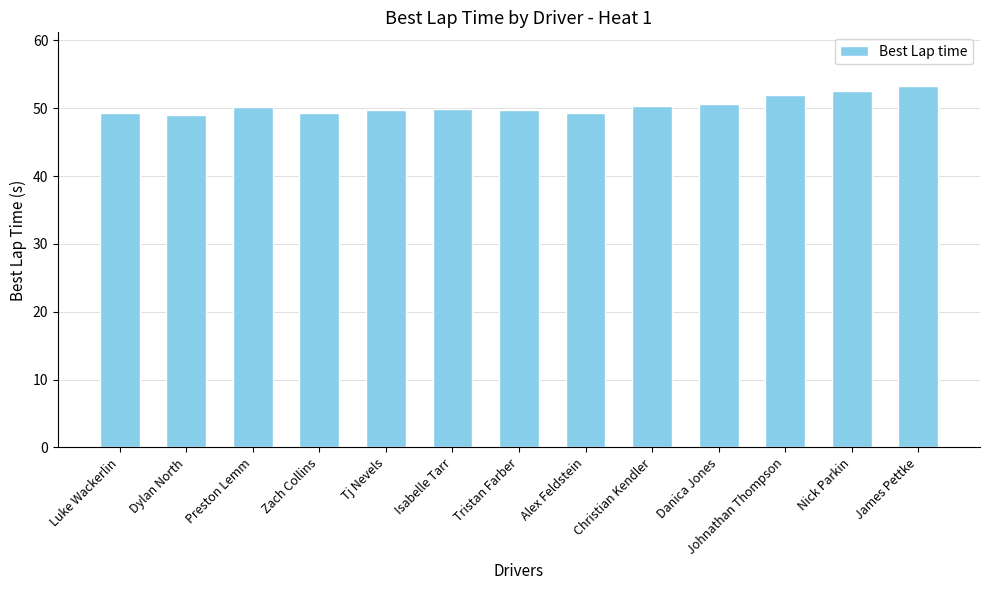

What value does the data have at Christian Kendler?

50.4